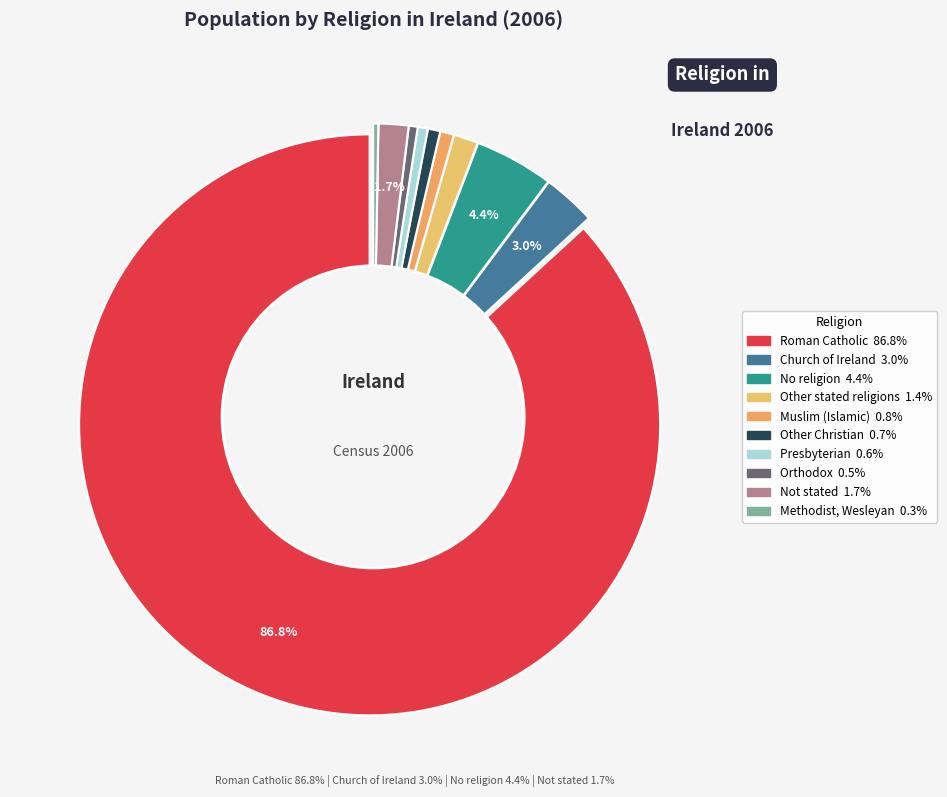

How many slices are in this pie chart?

10